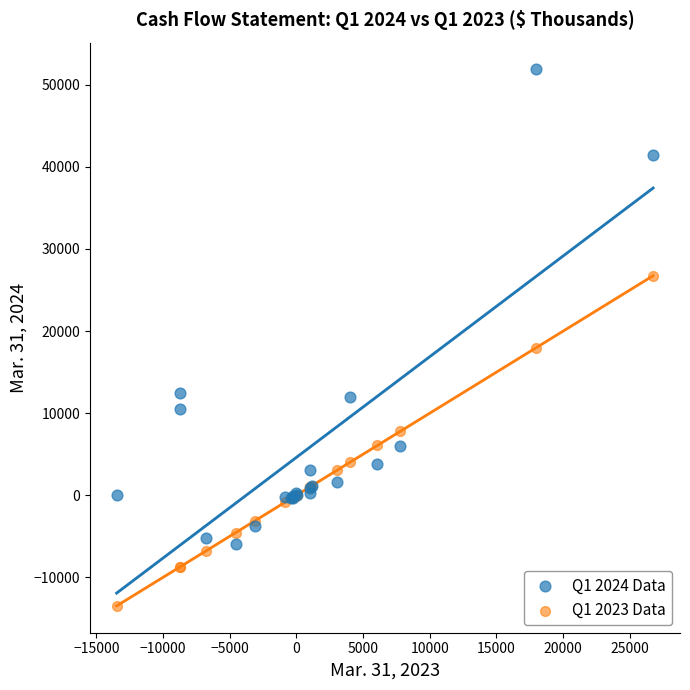

What is the X range (max minus min) for the scatter plot?

40227